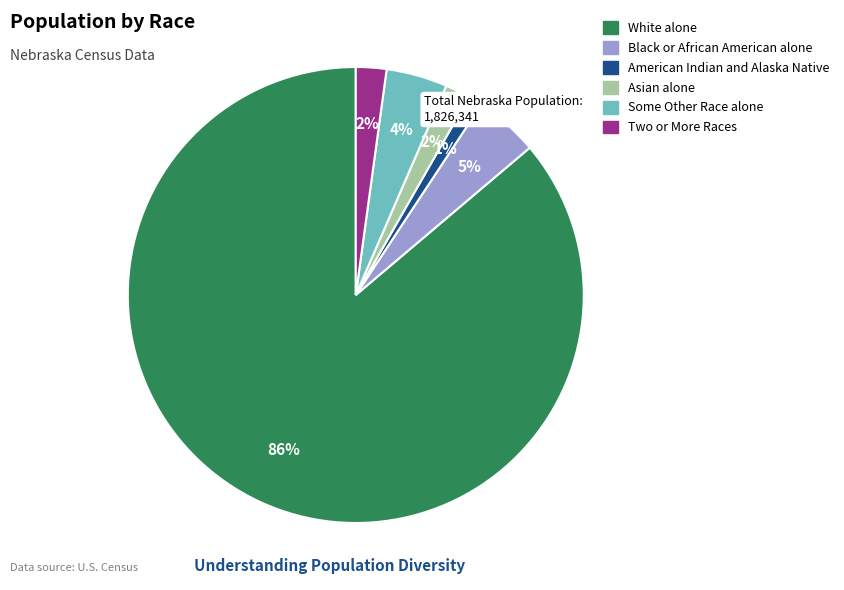

Which has a higher value, Black or African American alone or American Indian and Alaska Native?

Black or African American alone